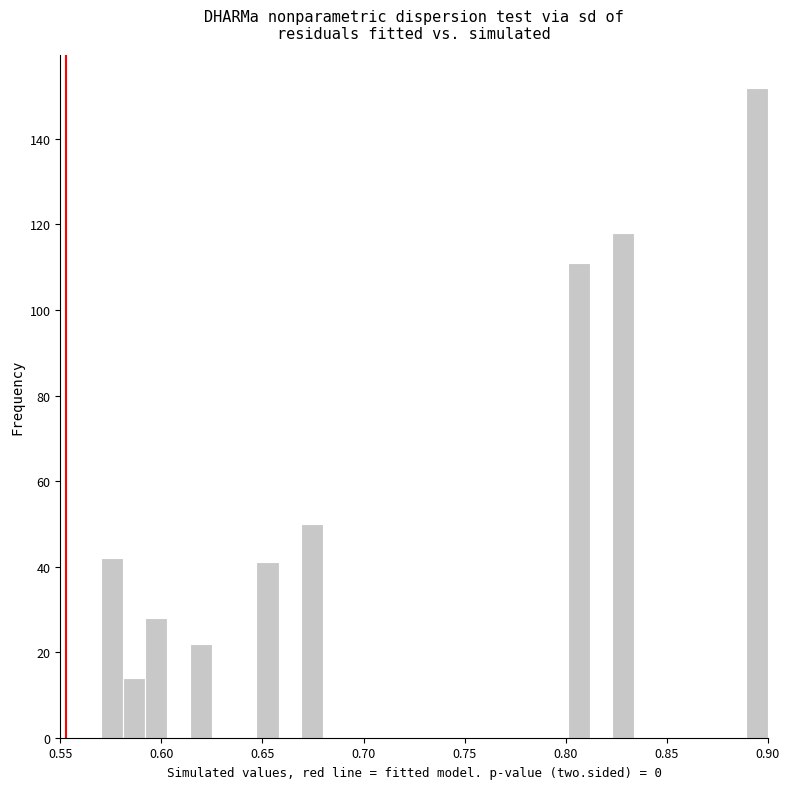

Around what value on the x-axis is the tallest bar? Give the approximate position of its centre, as read against the axis.

0.895